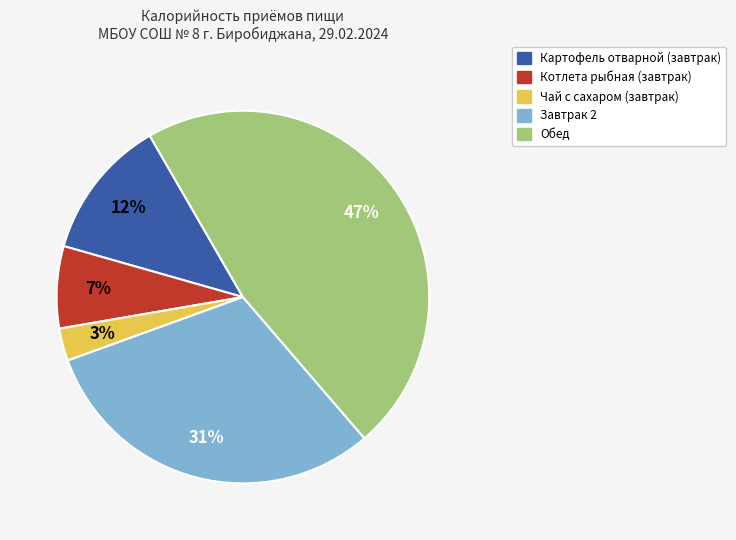

Is it true that Котлета рыбная (завтрак) is 1% of the pie?

False